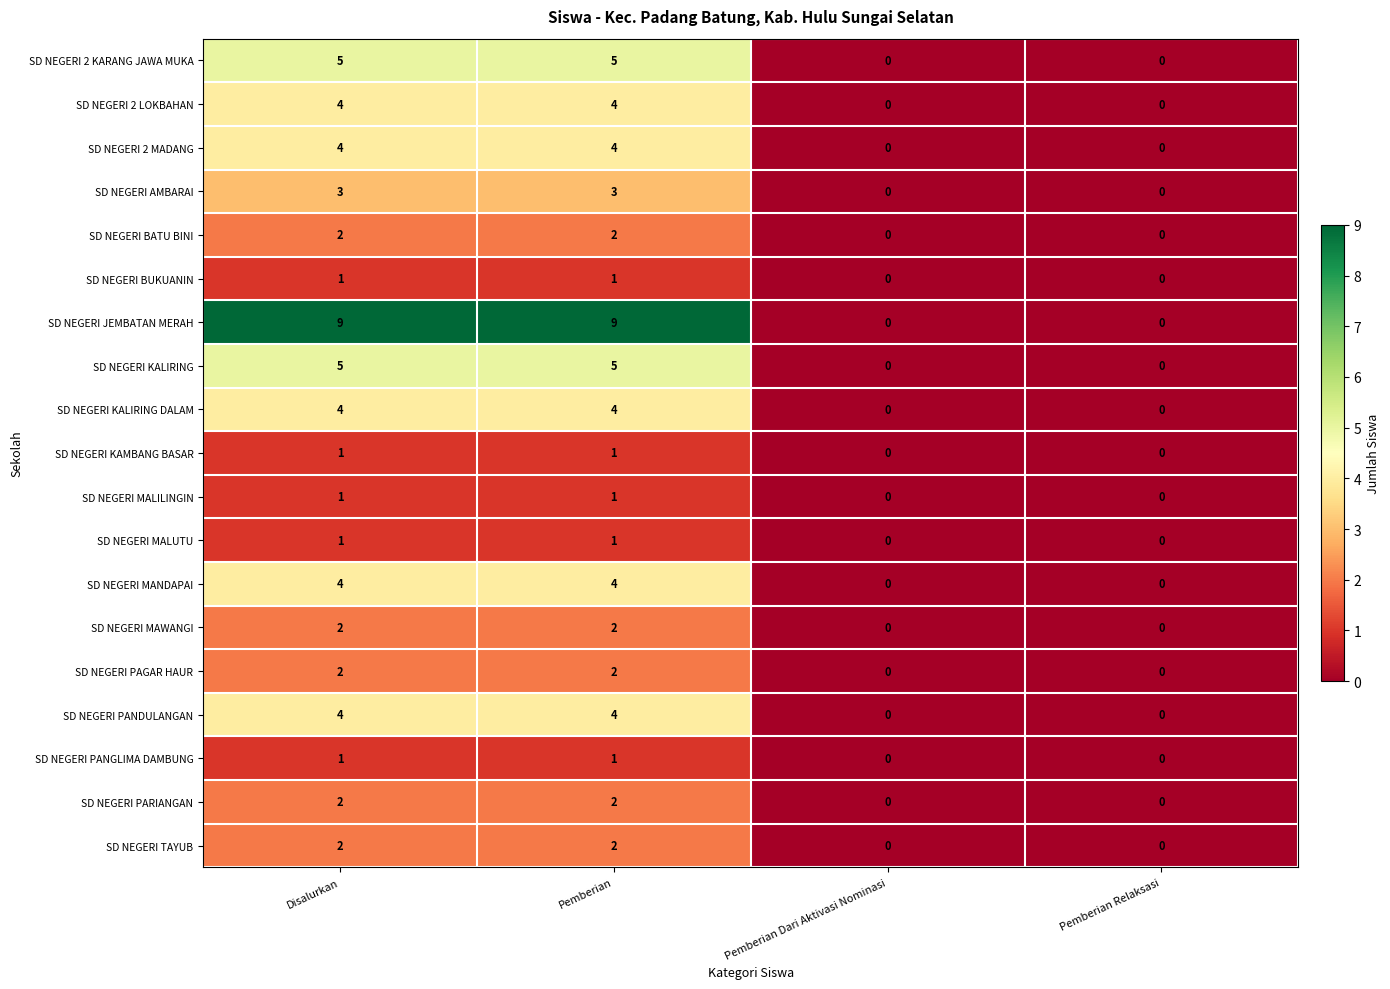

The value of SD NEGERI BATU BINI at Pemberian Relaksasi is 0. True or false?

True